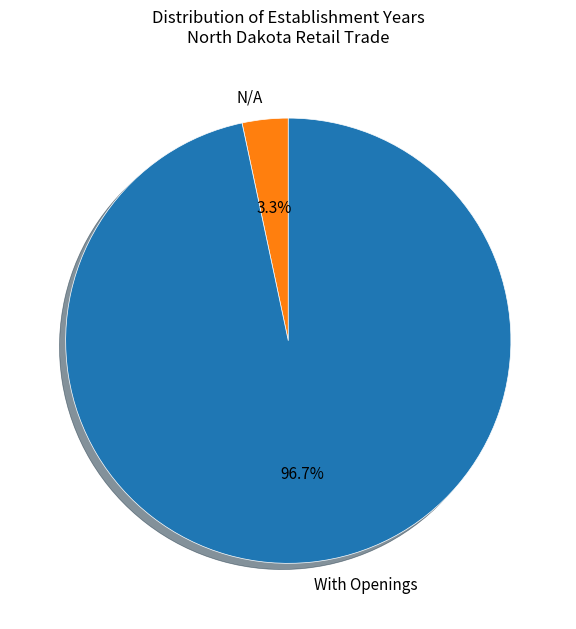

Is With Openings the majority of the pie?

Yes